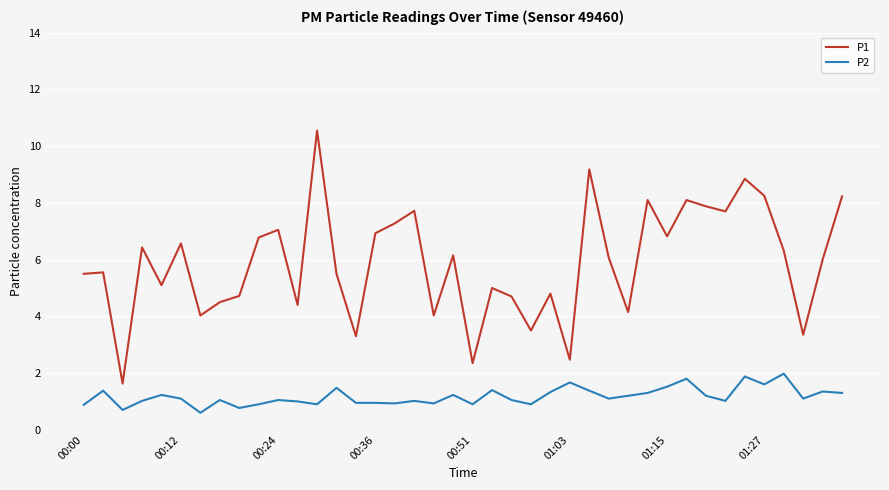

Does the chart have visible grid lines?

Yes